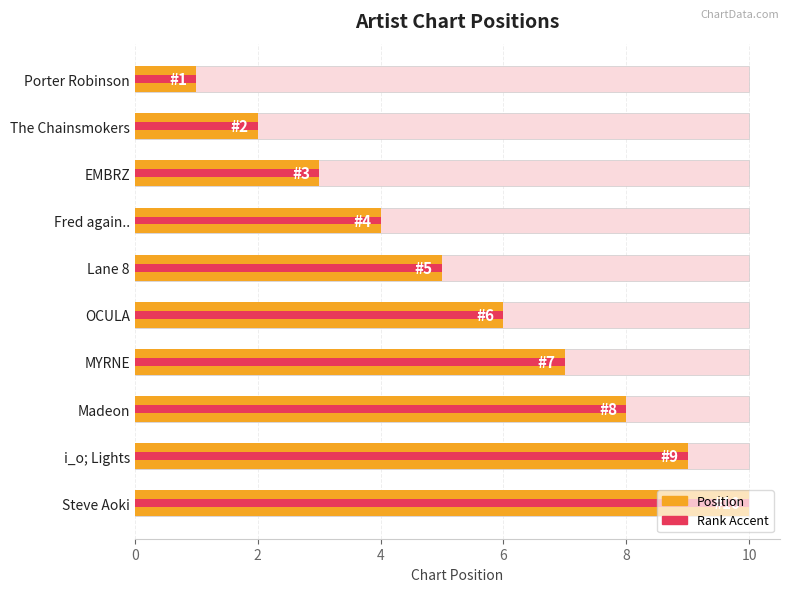

Count the number of values greater than 6.

4